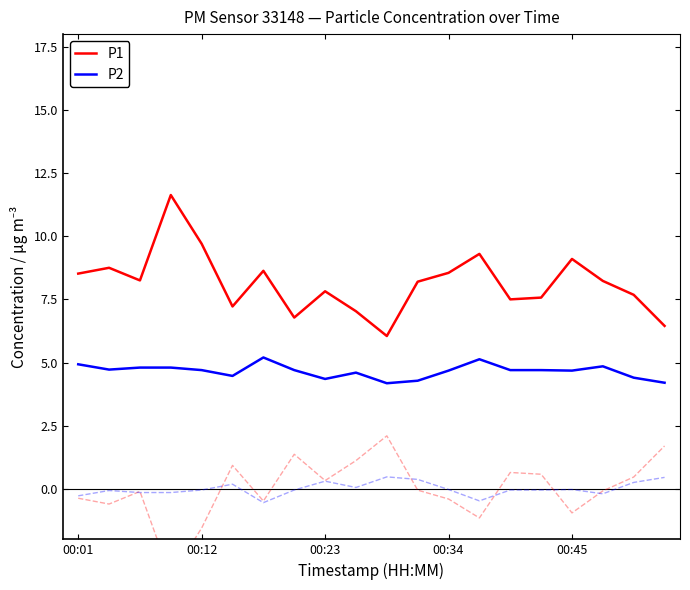

What is the minimum value for P2?

4.2